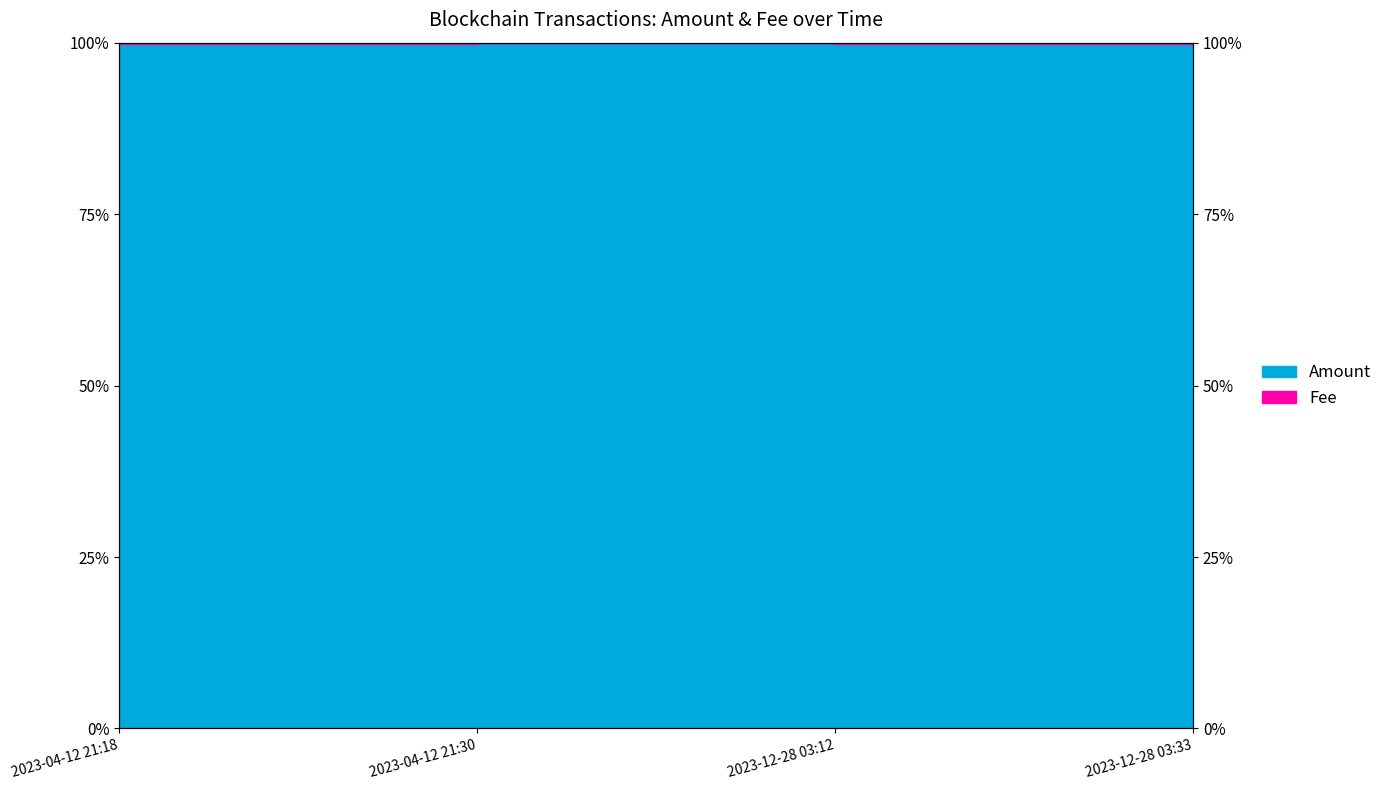

What is the value of the 3rd point from the left?

1.0